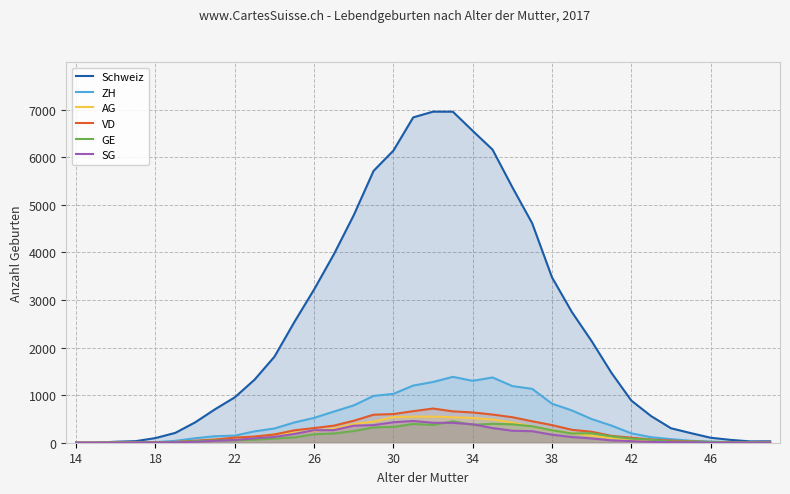

What is the difference between the maximum and minimum values in the GE series?

450